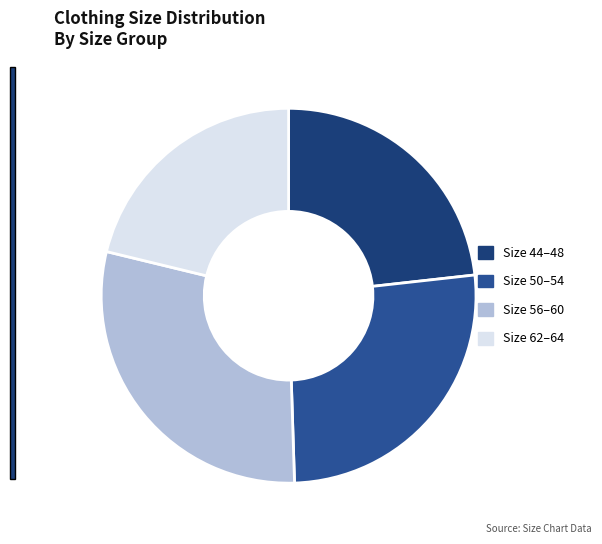

Count the number of slices in the pie.

4